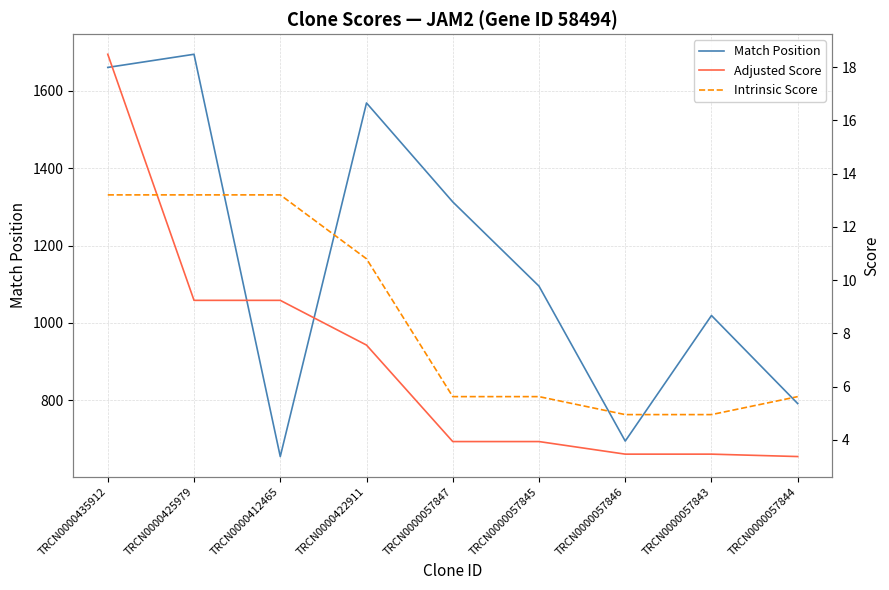

True or false: Match Position has more than 1 interior local peaks.

True